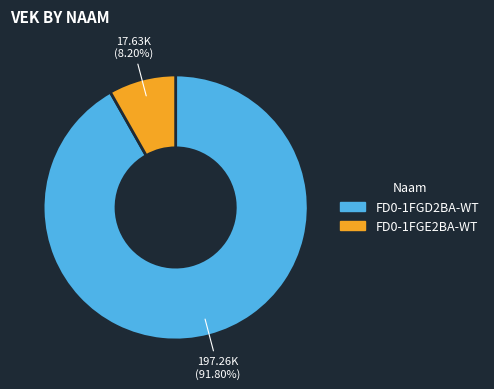

To the nearest percent, what is the average slice percentage?

50%